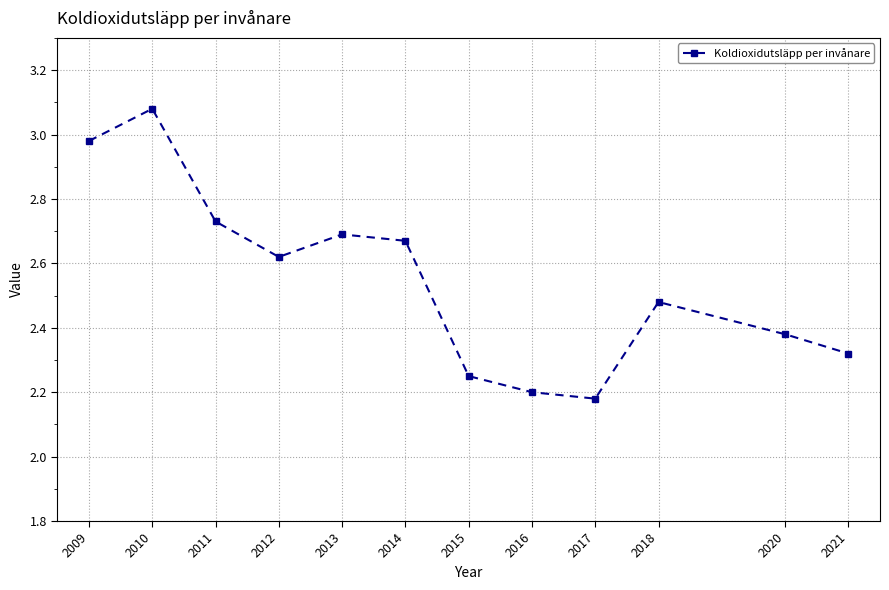

What is the difference between the maximum and minimum values?

0.9